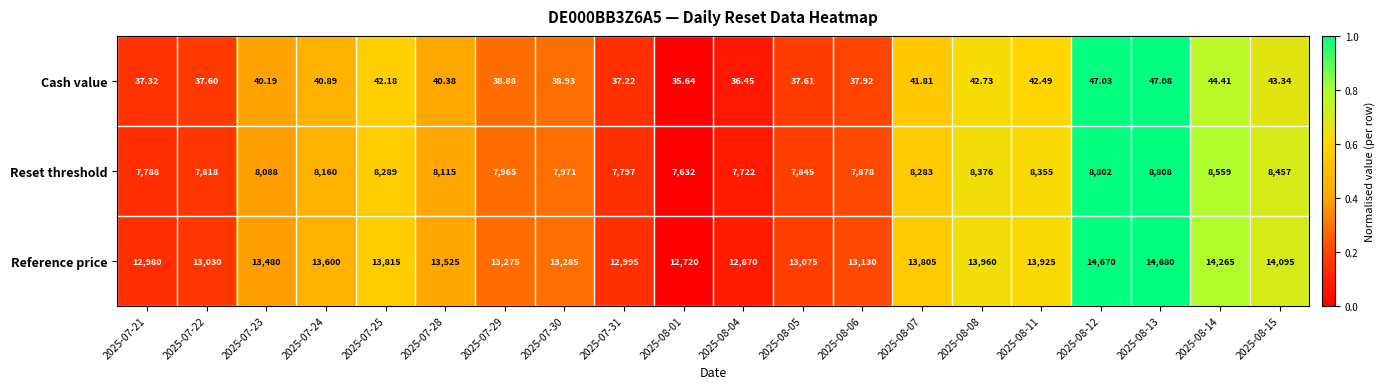

Which series has the largest range (max minus min)?

Reference price